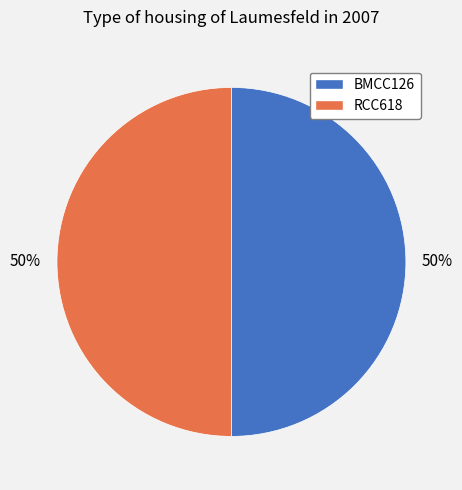

True or false: RCC618 accounts for 50% of the total.

True